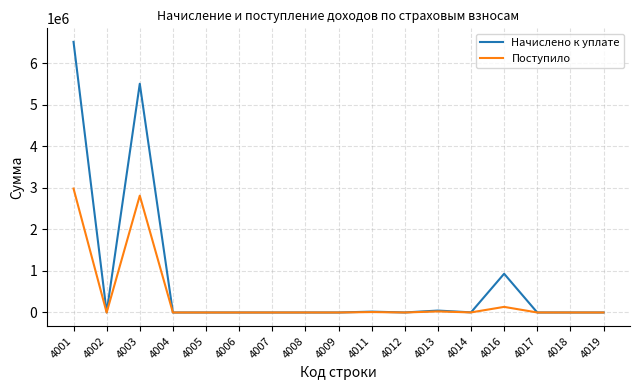

Which series has the largest range (max minus min)?

Начислено к уплате